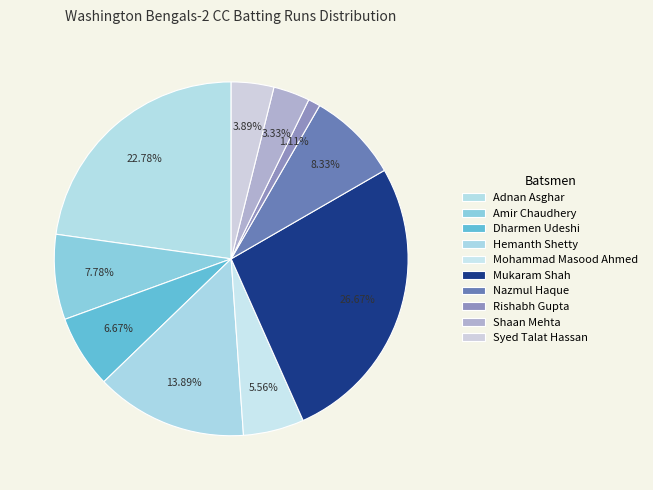

Count the number of slices in the pie.

10